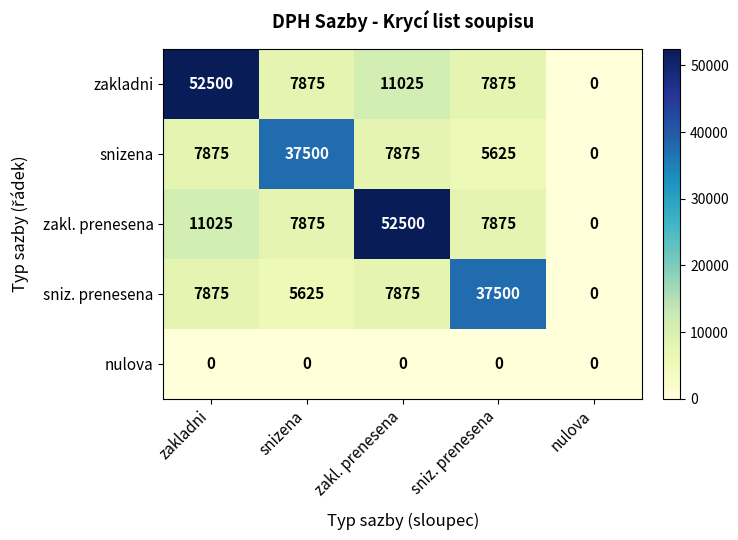

The zakl. prenesena series shows 7875 at snizena. True or false?

True